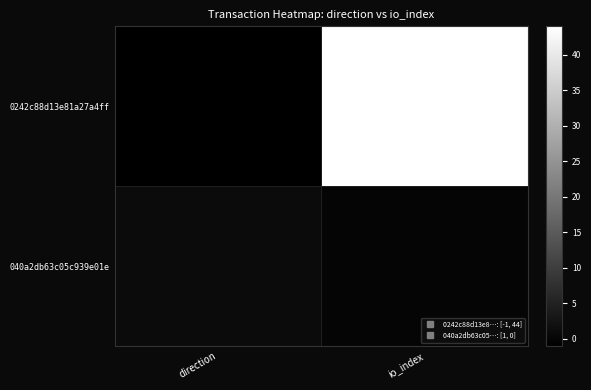

Reading left to right, transcribe all the data shown in this chart.

0242c88d13e81a27a4ff: direction=-1	io_index=44
040a2db63c05c939e01e: direction=1	io_index=0